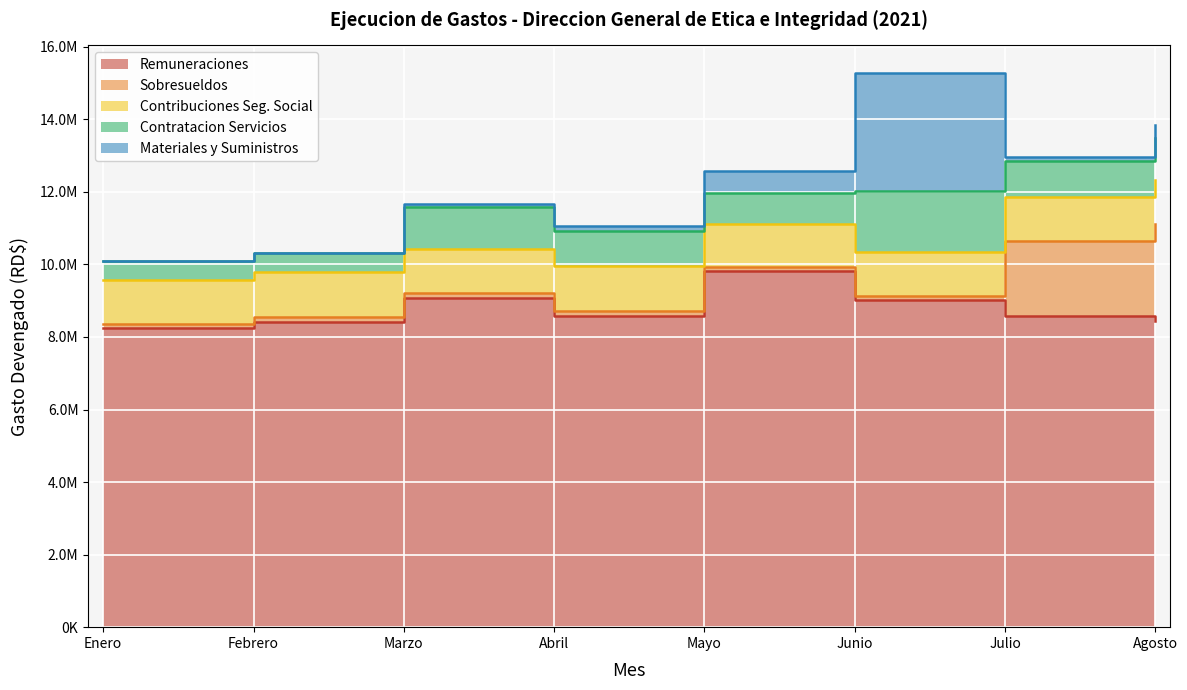

Reading left to right, transcribe all the data shown in this chart.

Remuneraciones: 8238950.0	8424350.0	9083780.7	8587666.7	9809390.4	9018864.8	8570333.3	8450988.9
Sobresueldos: 120000.0	120000.0	120000.0	120000.0	120000.0	120000.0	2075000.0	2660472.1
Contribuciones Seg. Social: 1215928.7	1239900.2	1232918.9	1255089.7	1194203.8	1209457.8	1224798.8	1214647.3
Contratacion Servicios: 514098.8	528027.7	1157874.1	957324.5	857490.1	1672411.6	979617.3	1169452.3
Materiales y Suministros: 0.0	0.0	70328.0	139520.9	583264.8	3254381.4	112617.1	352706.3